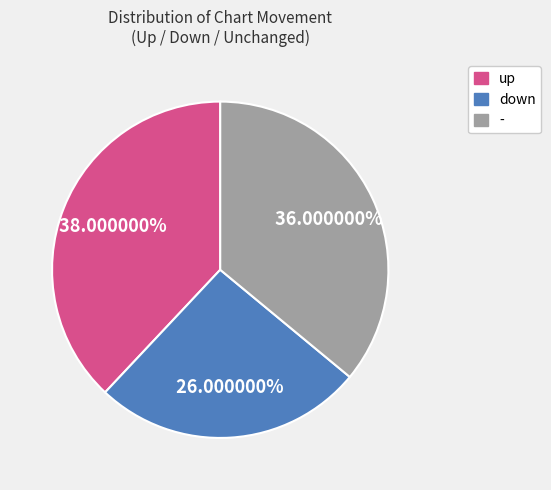

What percentage do down and up together represent?

64.0%